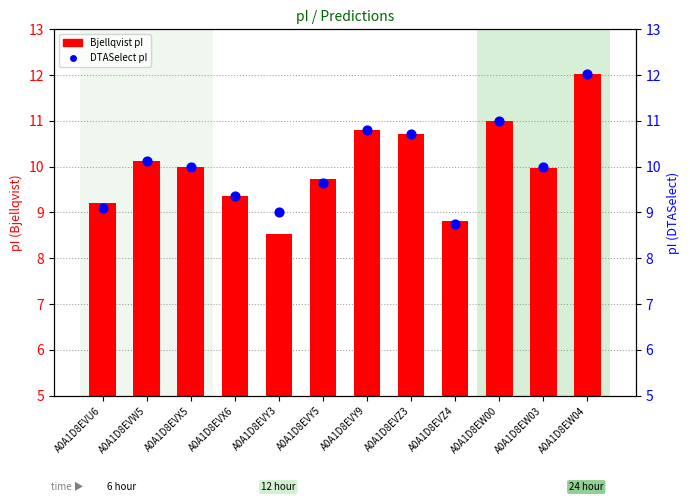

Which series contains the lowest Y value?

Bjellqvist